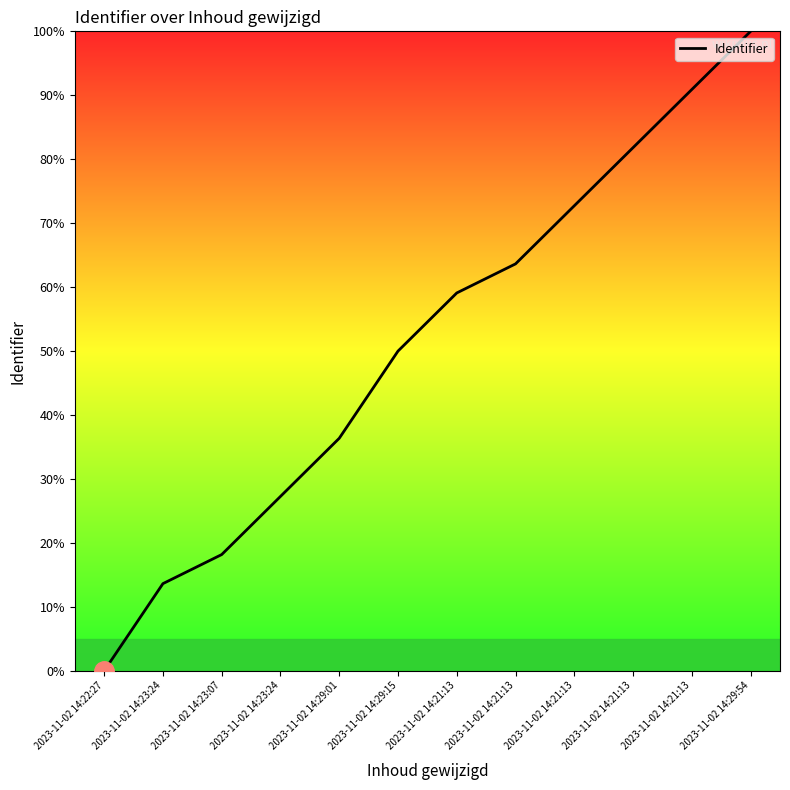

Does the chart have visible grid lines?

No